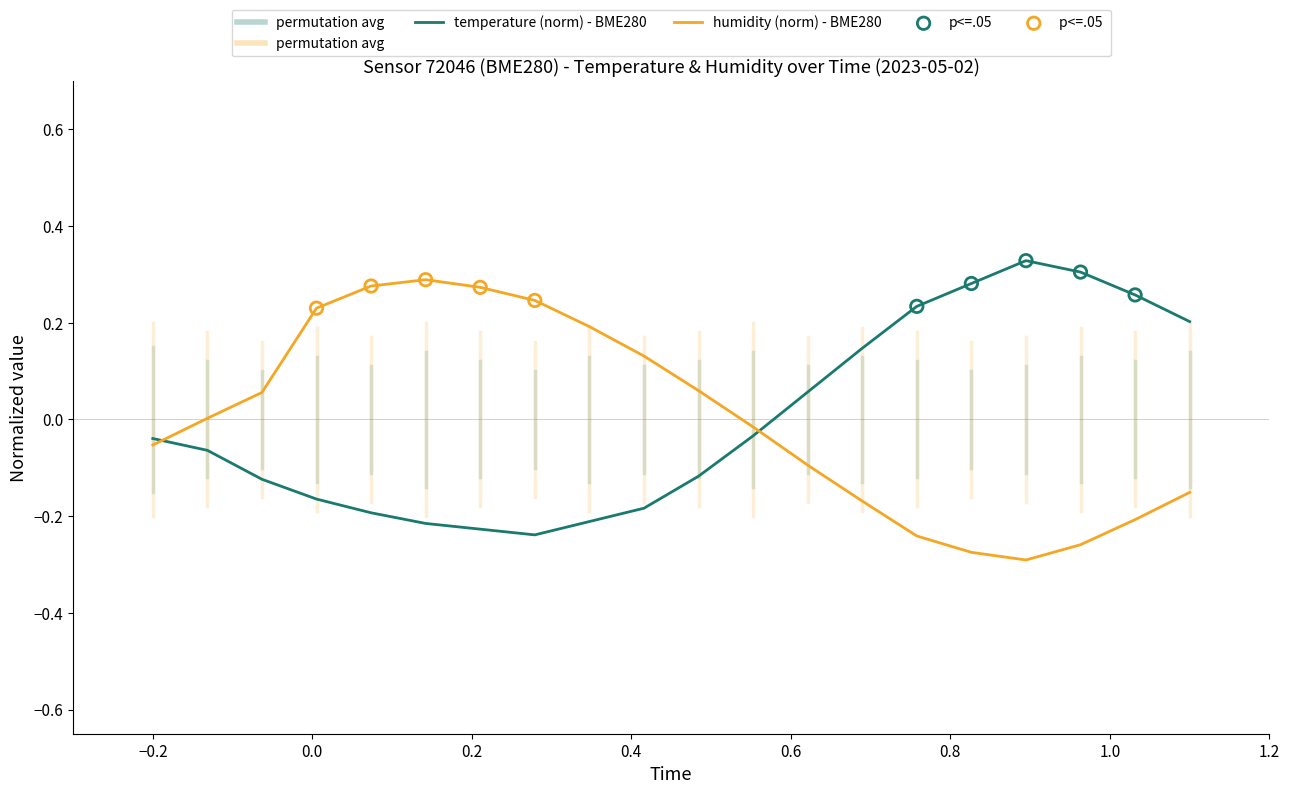

At how many categories does at least one series exceed 0?

18